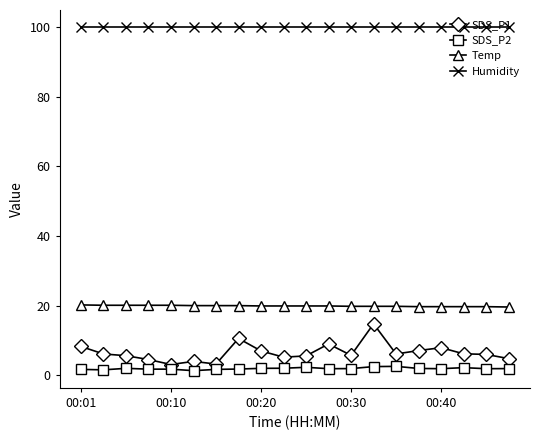

Which series has the widest spread of values?

SDS_P1